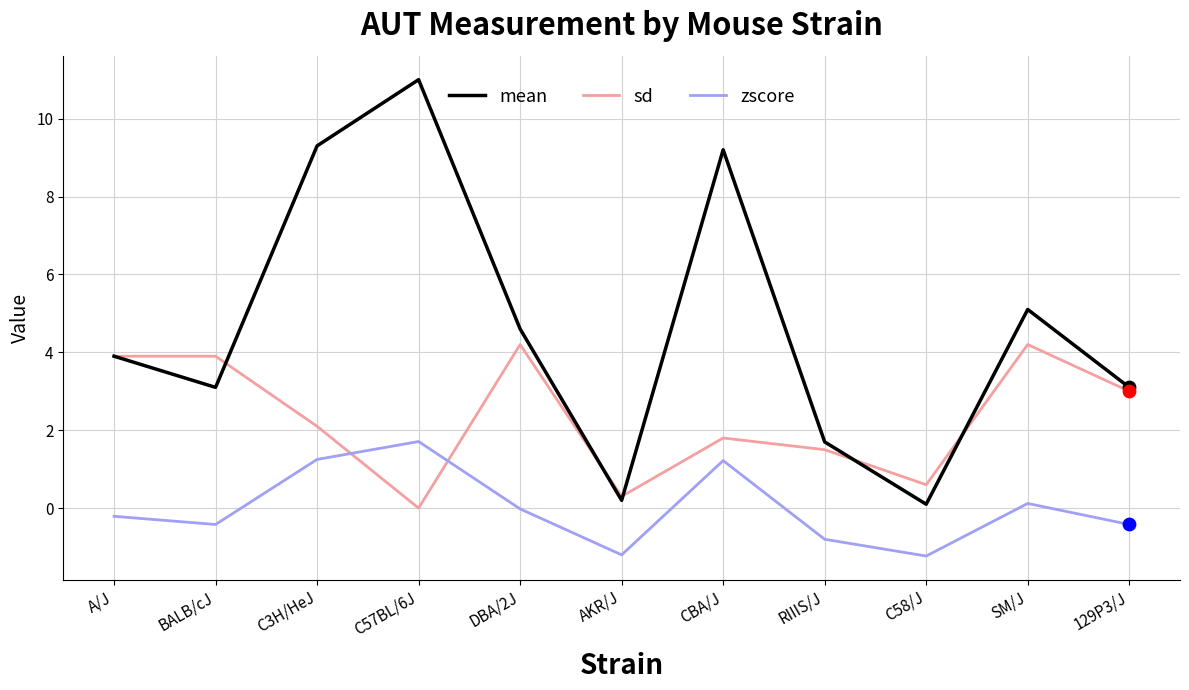

Which series changed the most between DBA/2J and CBA/J?

mean